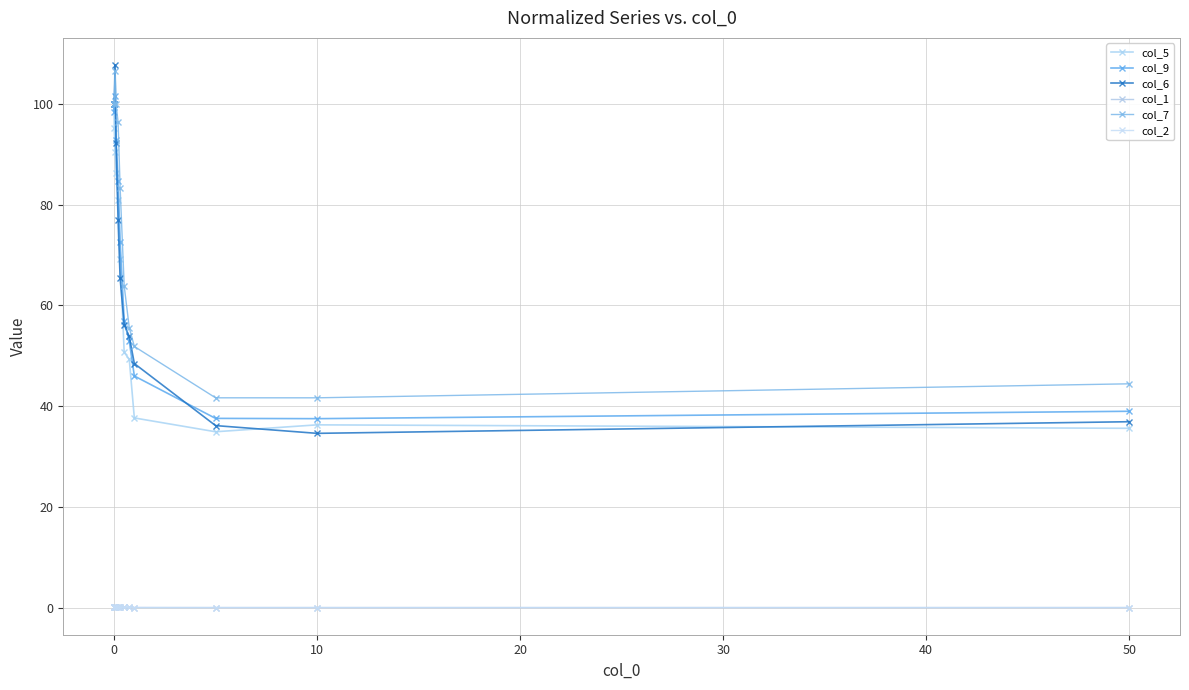

True or false: col_5 and col_2 intersect in this chart.

False